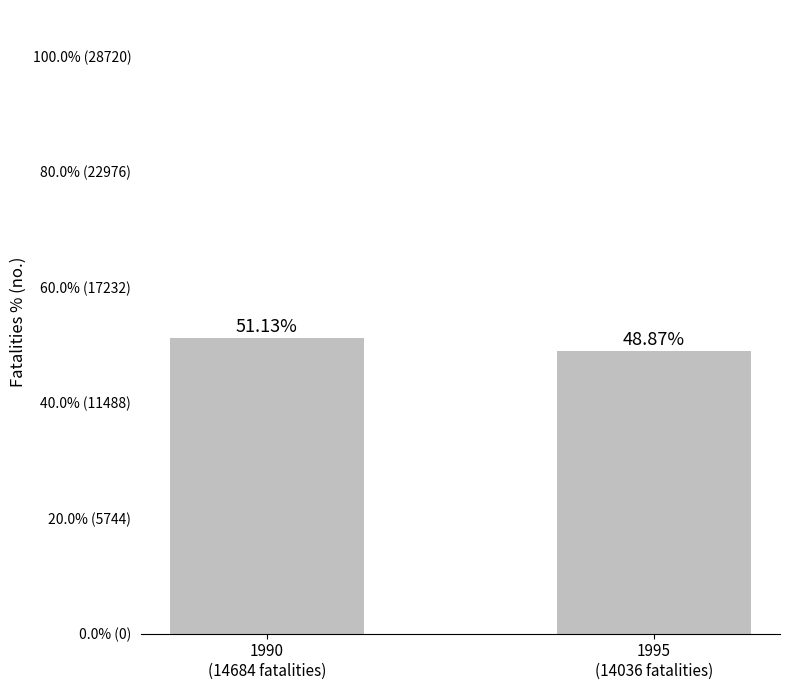

Does the chart contain any negative values?

No